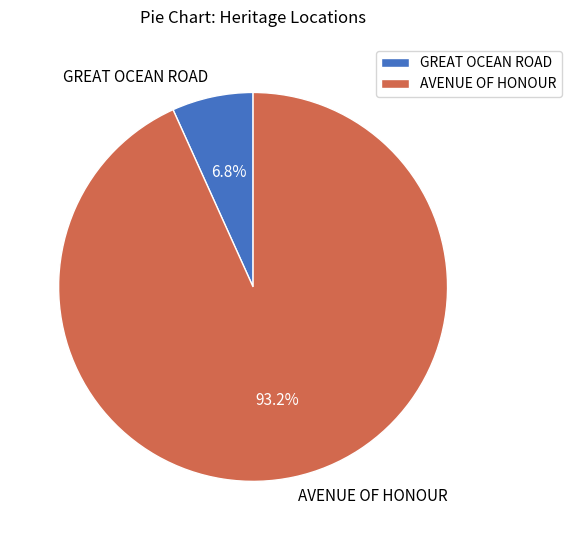

Count the number of slices in the pie.

2